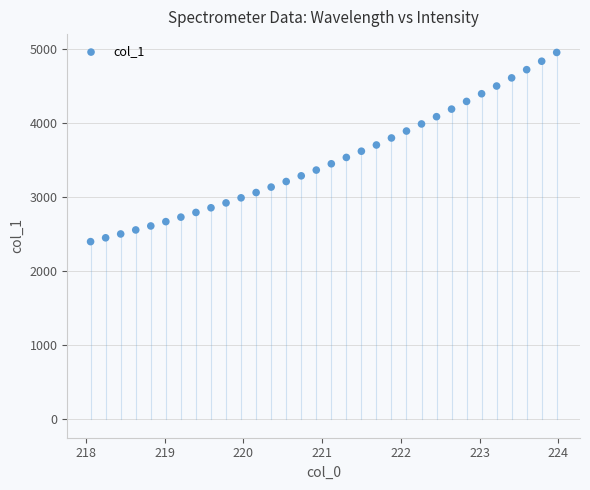

What is the range of Y values (max minus min)?

2555.1